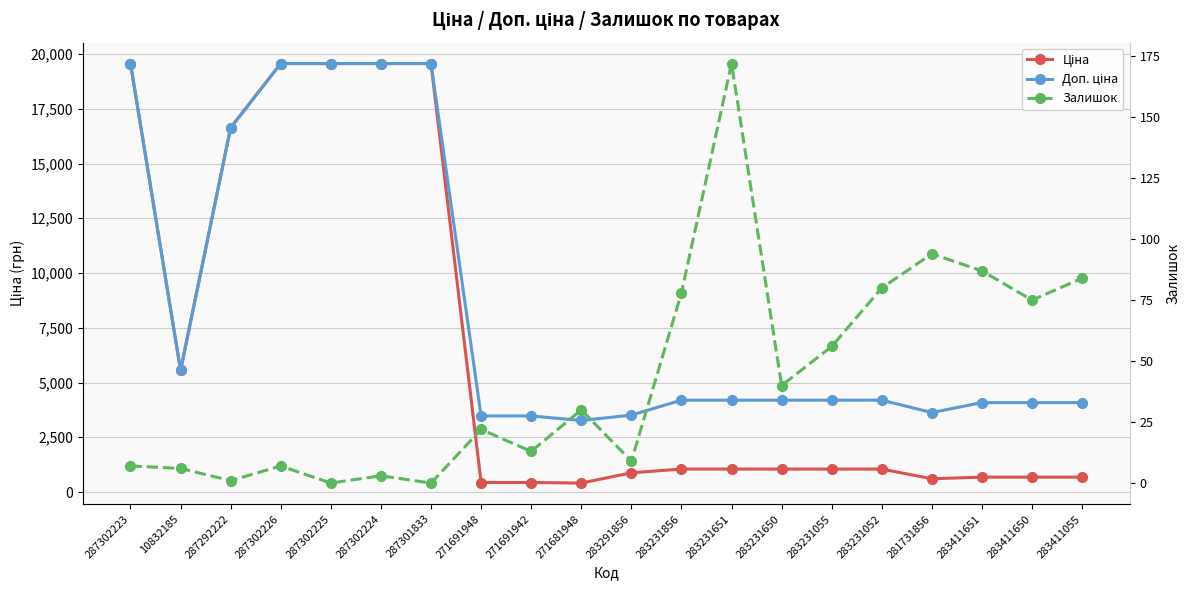

The value of Ціна at 287302225 is 6351.9. True or false?

False